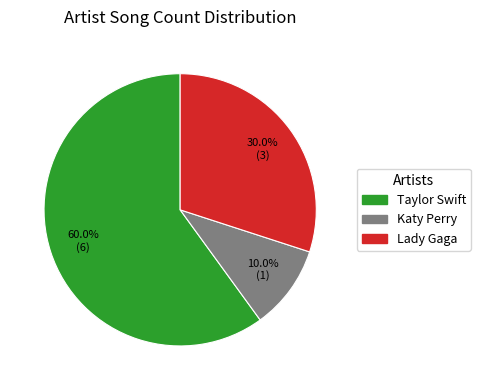

Between Lady Gaga and Taylor Swift, which is larger?

Taylor Swift